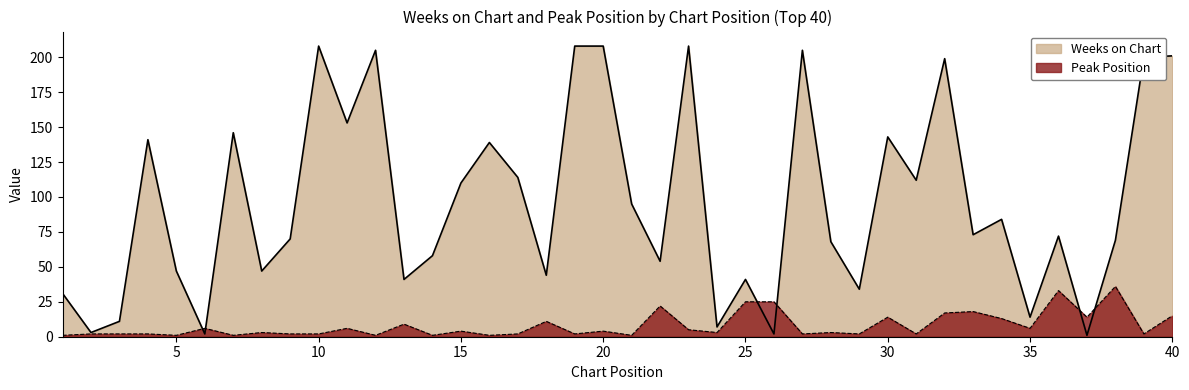

At how many categories does at least one series exceed 18?

34